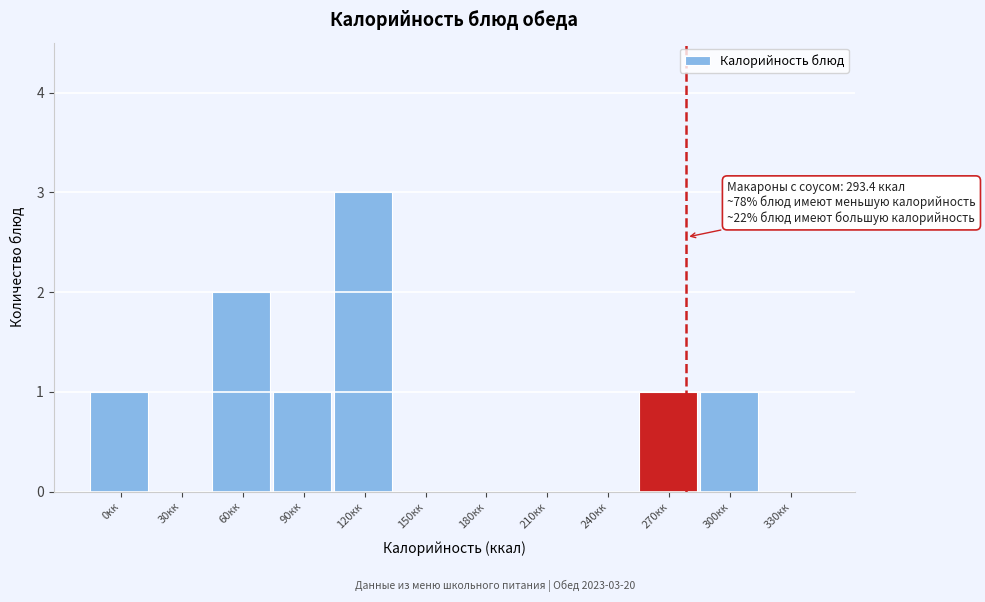

Reading left to right, list all the values displayed in this chart.

0кк=1	30кк=0	60кк=2	90кк=1	120кк=3	150кк=0	180кк=0	210кк=0	240кк=0	270кк=1	300кк=1	330кк=0